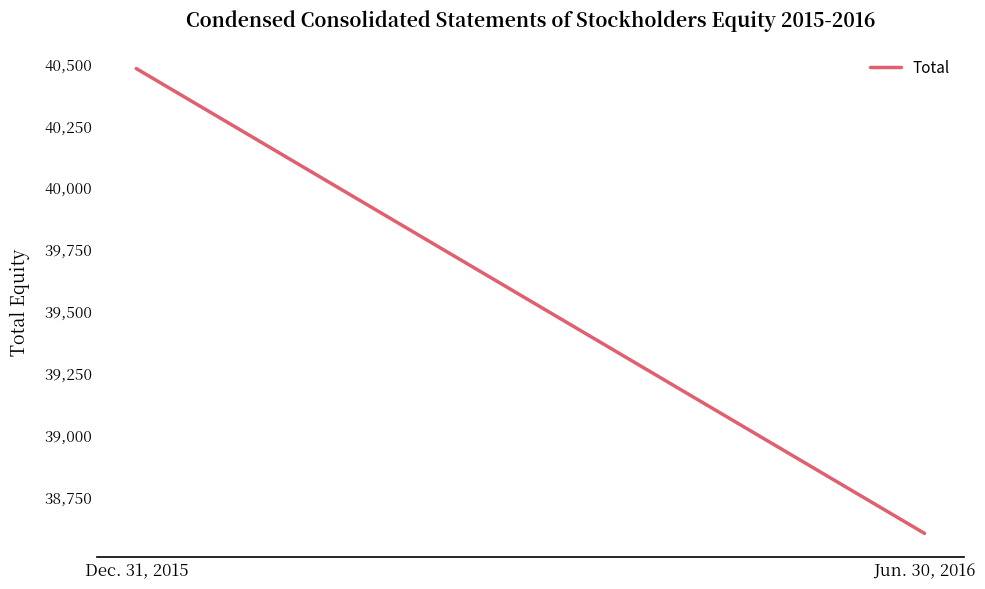

What is the difference between the values at Dec. 31, 2015 and Jun. 30, 2016?

1879